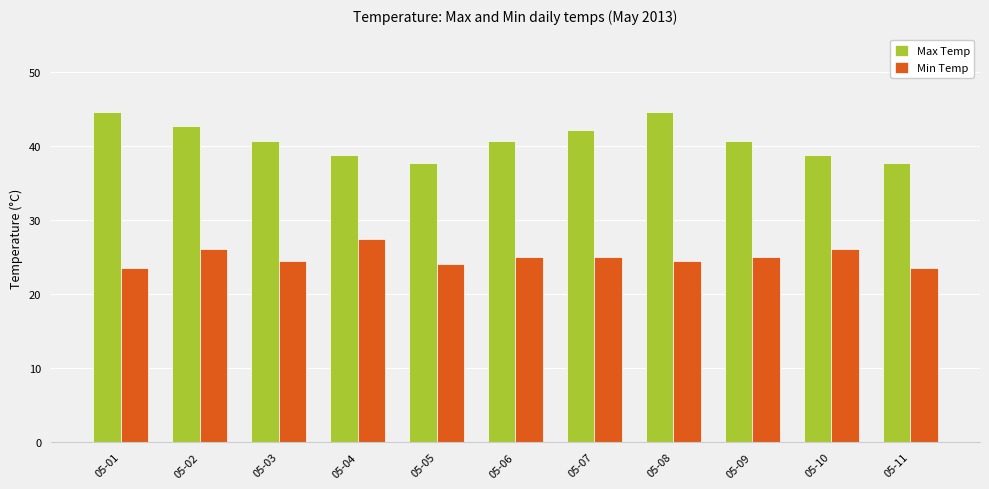

What is the spread (max minus min) of values at 05-03?

16.2